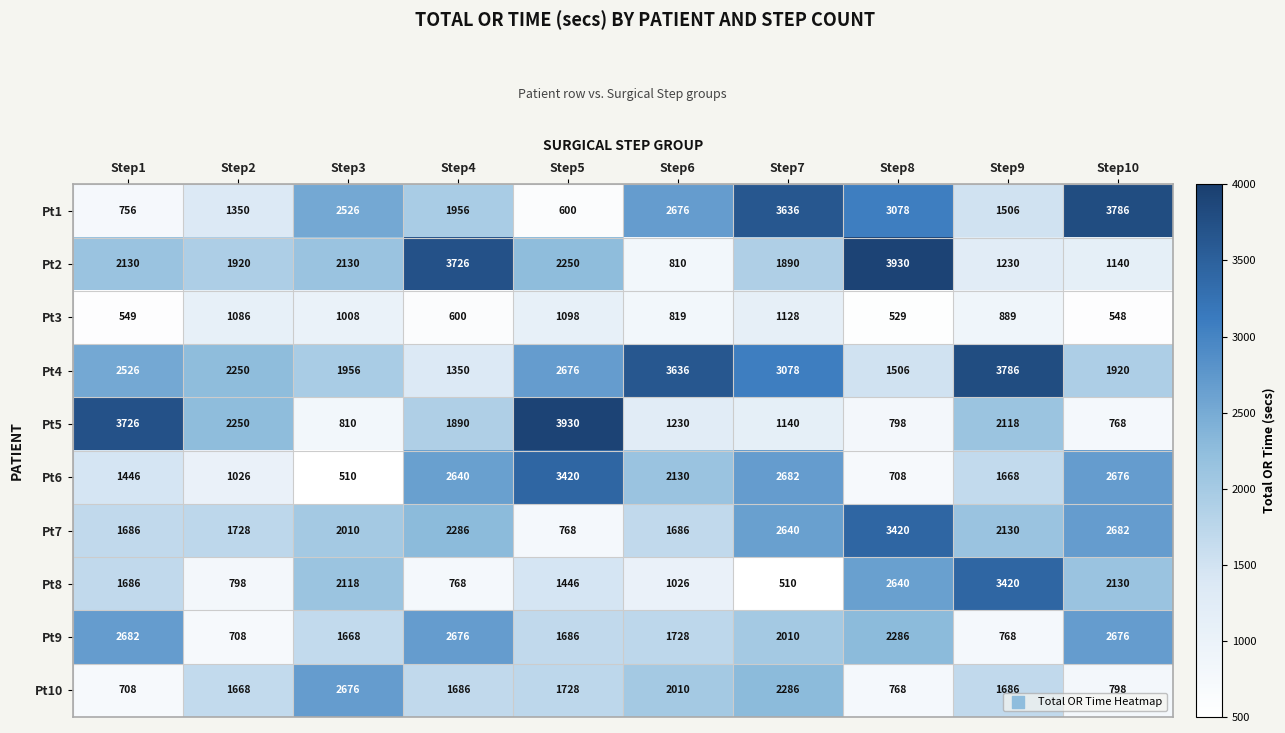

What is the difference between the maximum and minimum values in the Pt3 series?

599